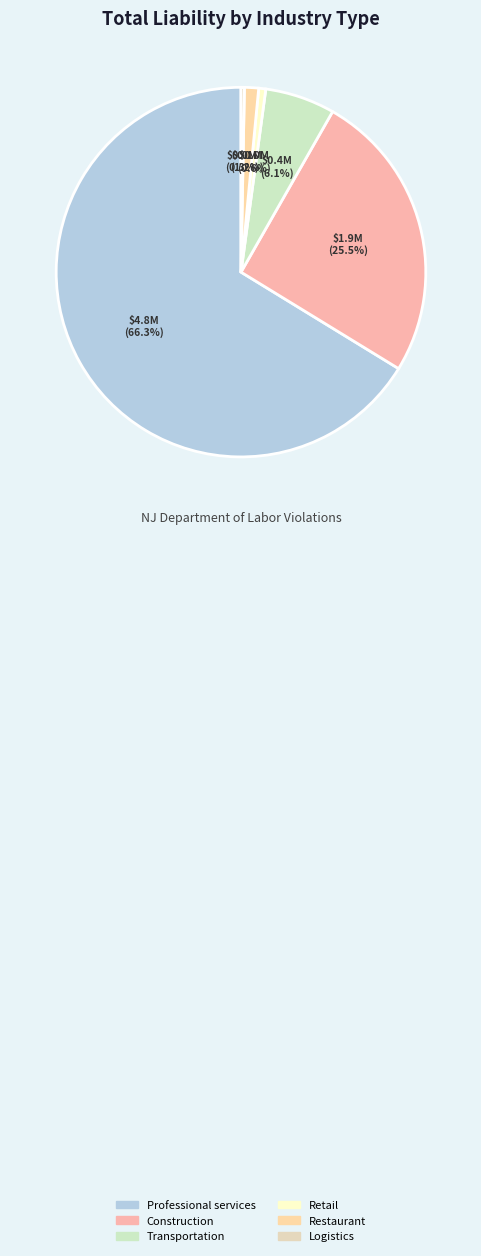

Which category has the biggest portion of the pie?

Professional services